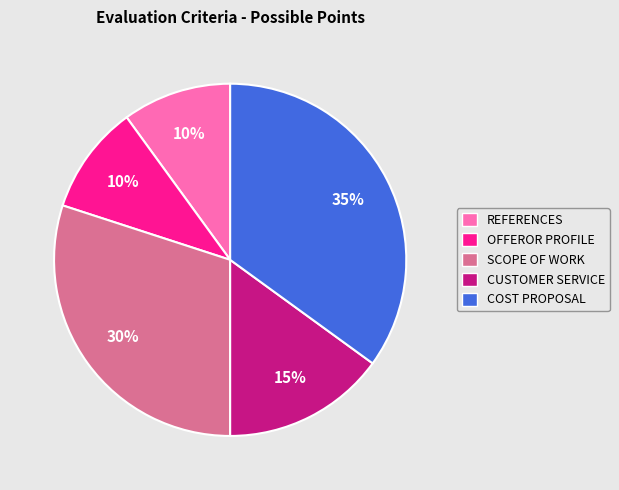

Is COST PROPOSAL the majority of the pie?

No